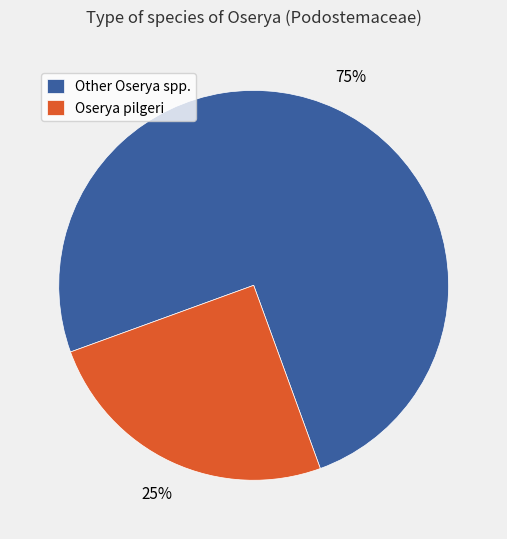

Is the sum of Oserya pilgeri and Other Oserya spp. greater than half?

Yes